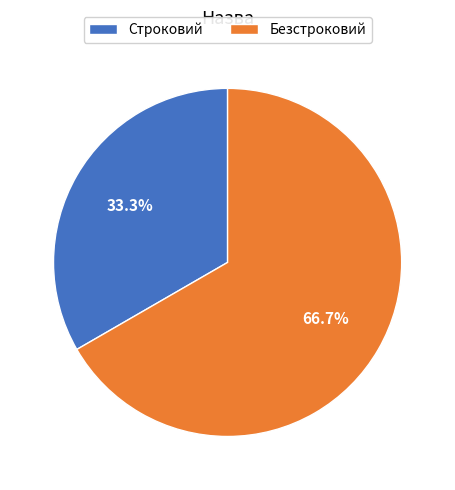

What portion of the pie excludes Безстроковий?

33.3%